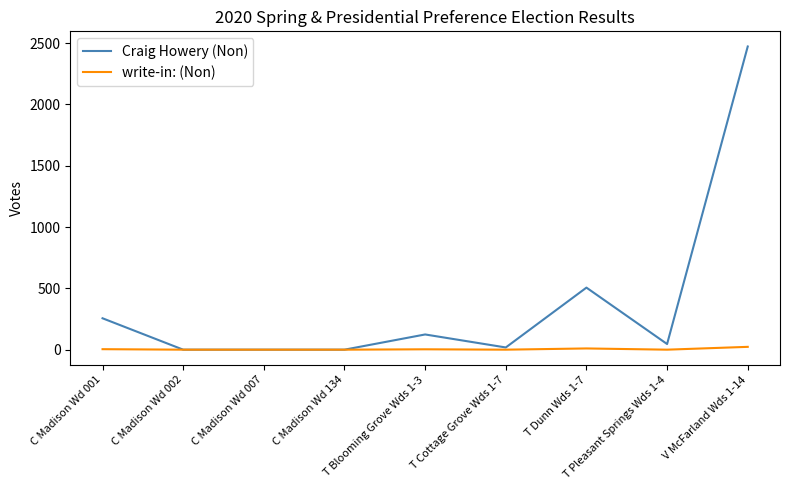

Which series has the widest spread of values?

Craig Howery (Non)